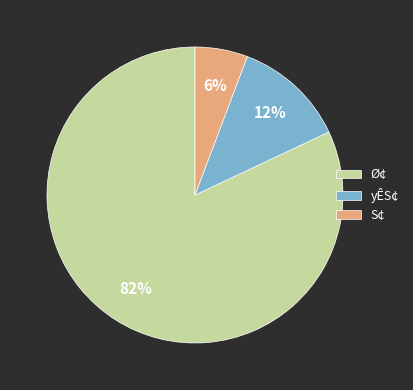

Count the number of slices in the pie.

3